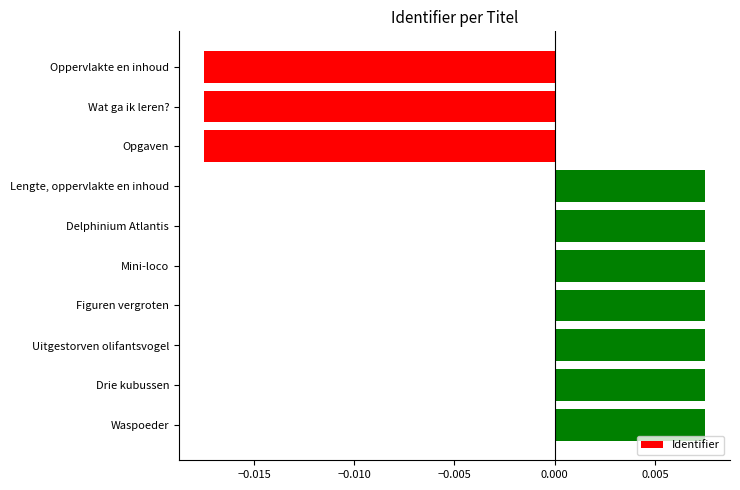

Are the bars horizontal?

Yes